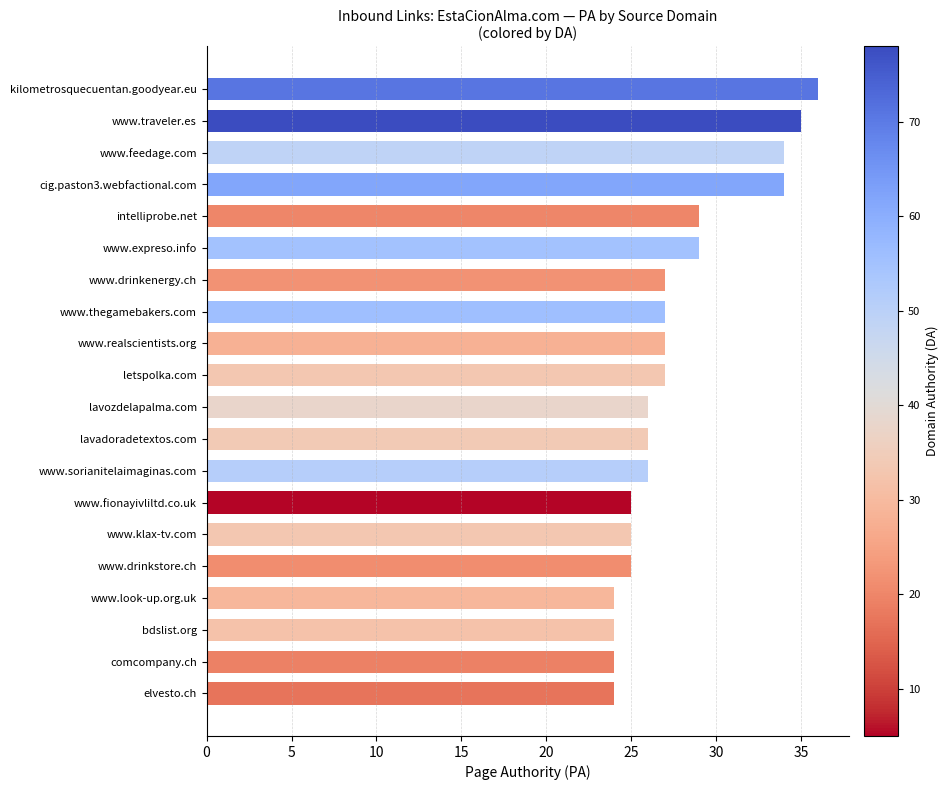

What is the difference between the second highest and second lowest values?

11